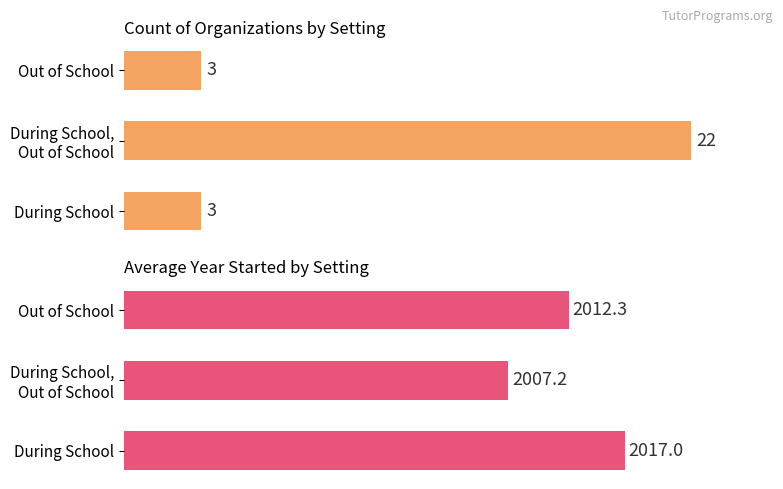

Is the value of Avg Year Started at During School greater than the value of Count of Organizations at Out of School?

Yes